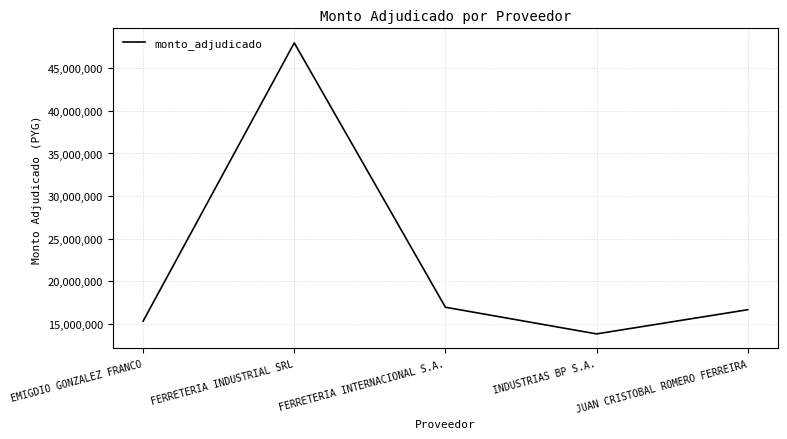

What is the sum of the values at EMIGDIO GONZALEZ FRANCO and FERRETERIA INDUSTRIAL SRL?

63297800